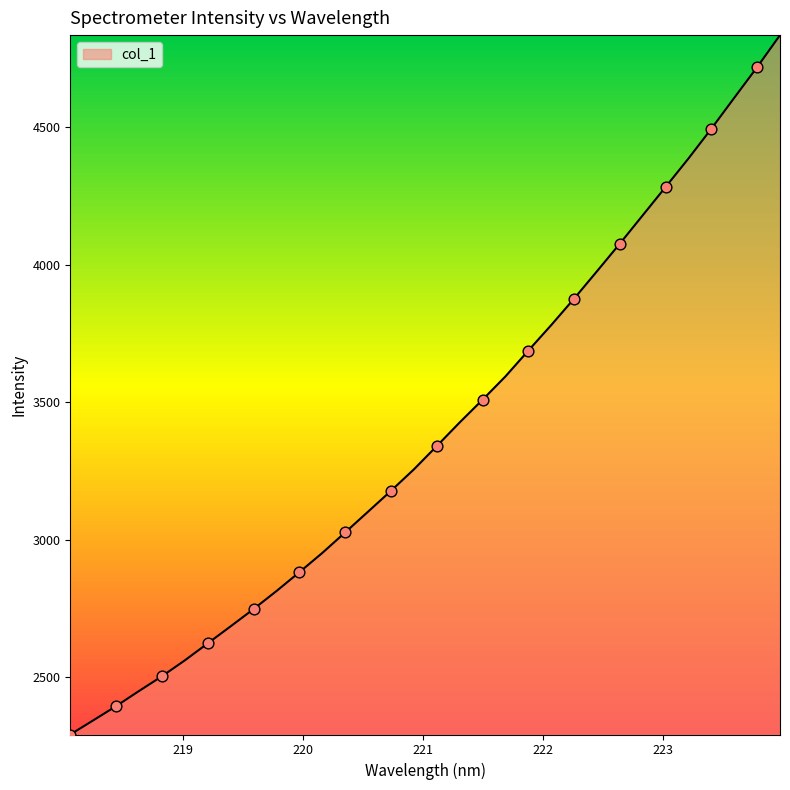

What is the smallest value displayed?

2290.5